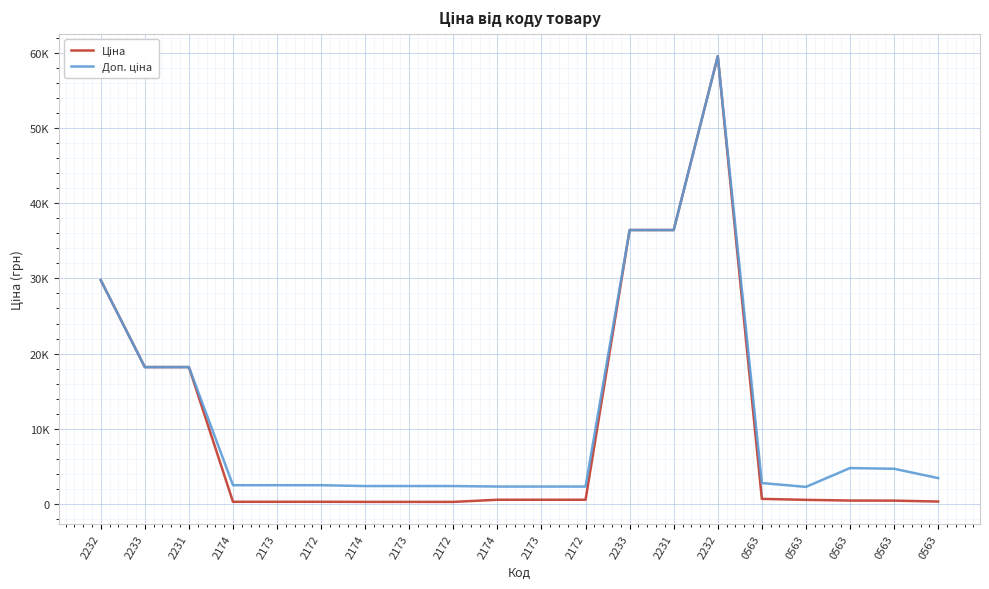

What is the difference between the second highest and minimum values in the Ціна series?

36123.4